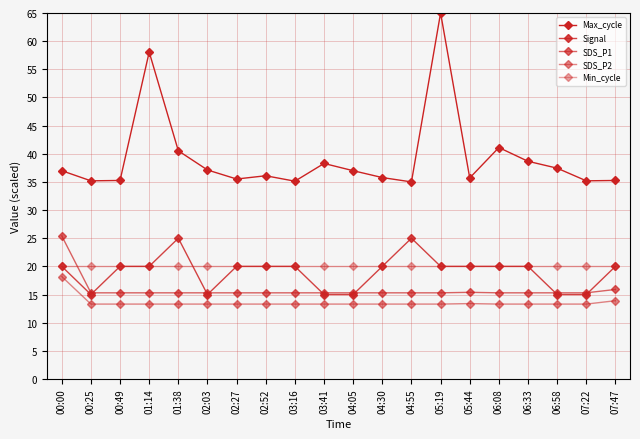

At which category is the sum across all series the highest?

05:19